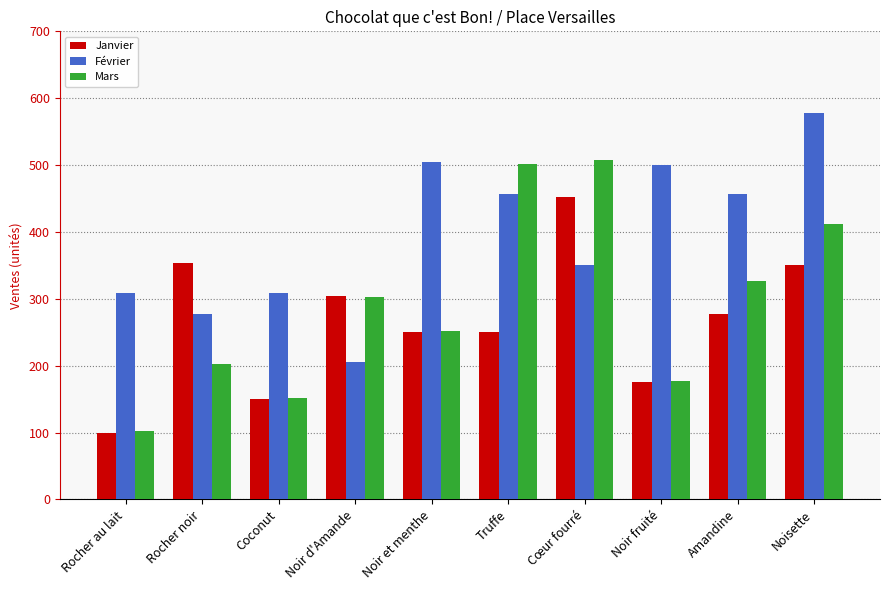

What is the average value of the Janvier series?

266